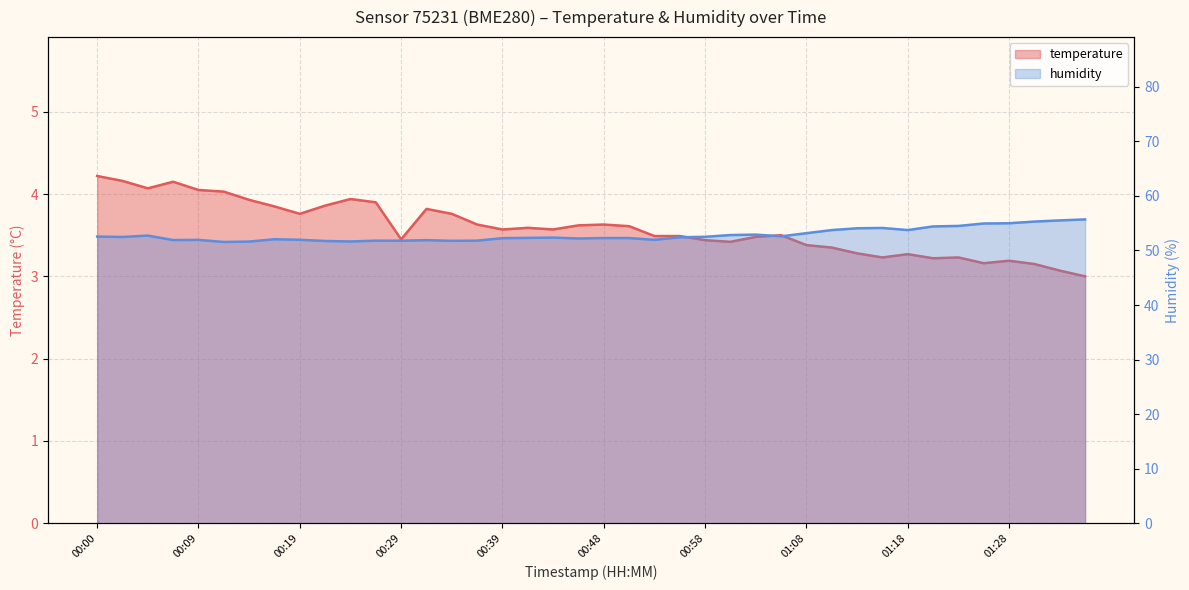

What is the sum of the temperature values at 00:19 and 00:24?

7.7